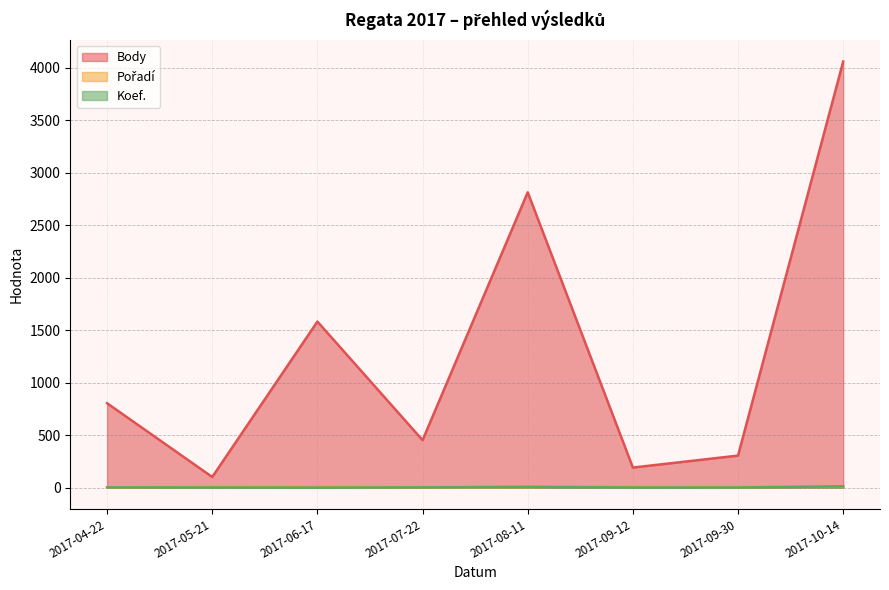

Which series has the largest range (max minus min)?

Body